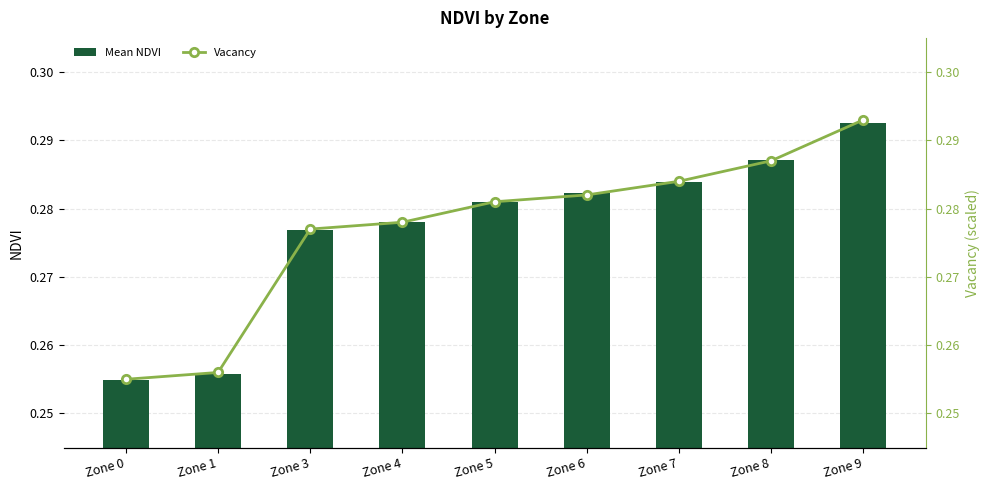

Which category has the highest value in the Mean NDVI series?

Zone 9